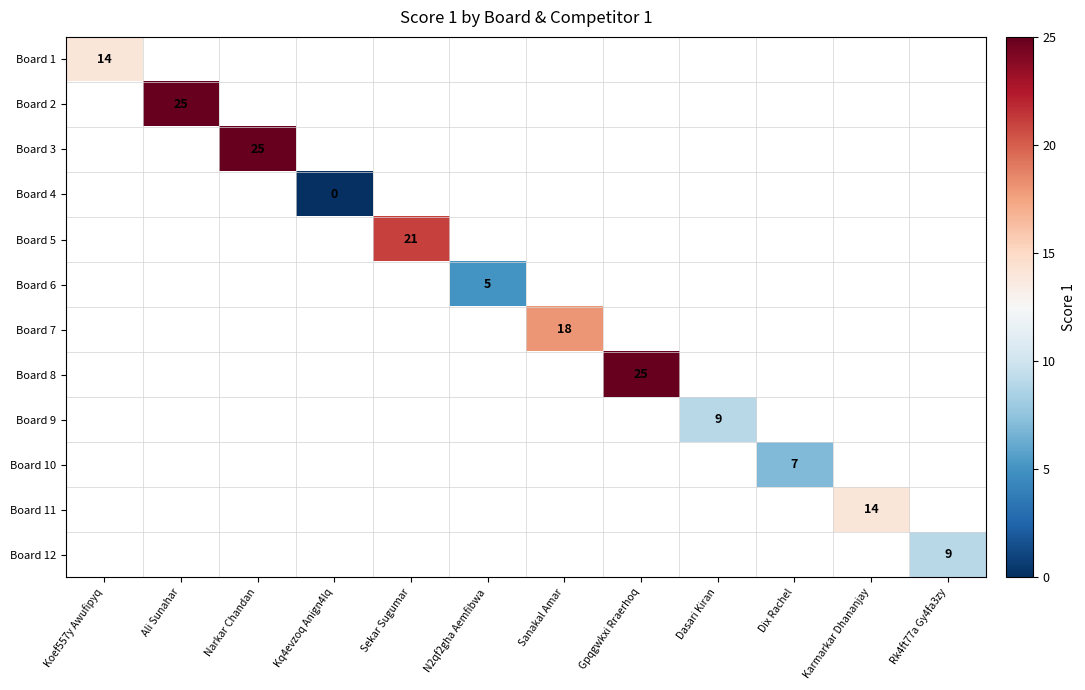

At how many categories does at least one series exceed 15?

5